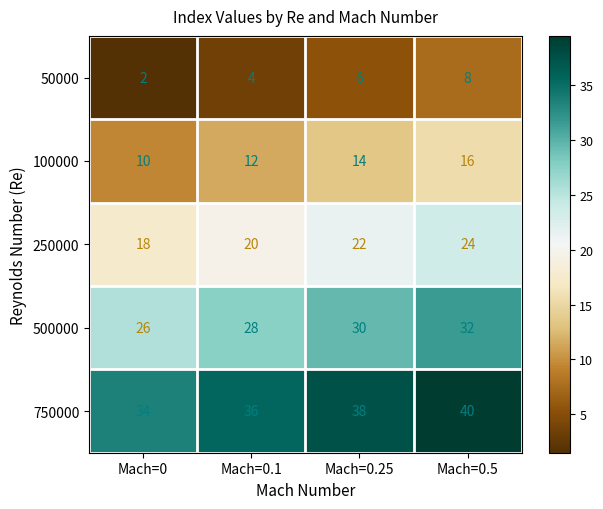

What is the sum of all 500000 values?

116